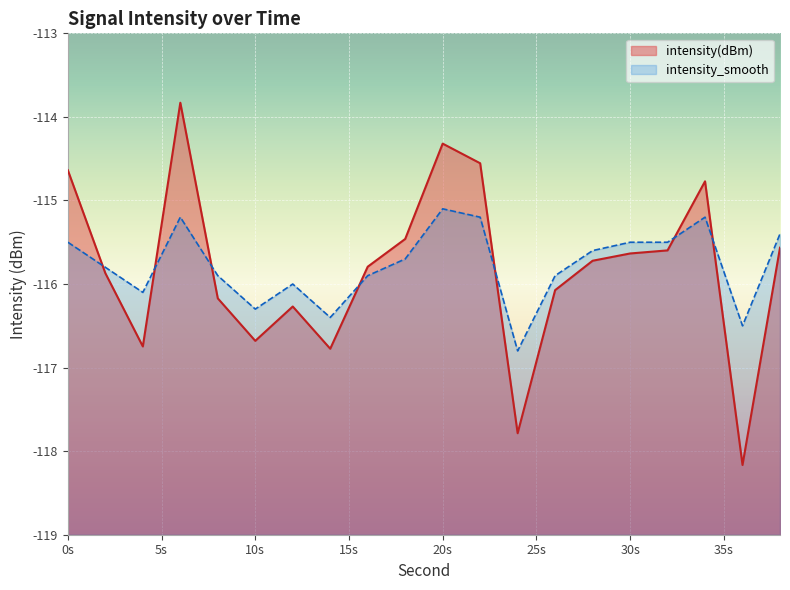

List the series in order of their peak value, highest first.

intensity(dBm), intensity_smooth